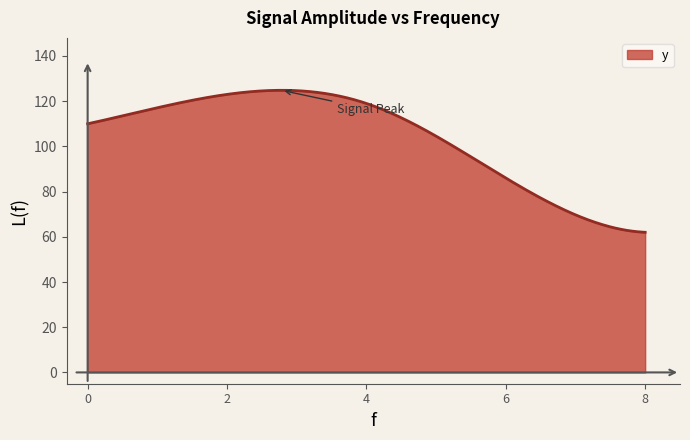

What is the difference between the maximum and minimum values?

62.8